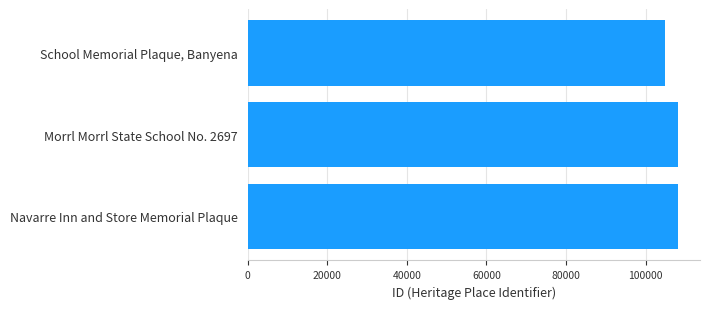

What is the minimum value shown in the chart?

104911